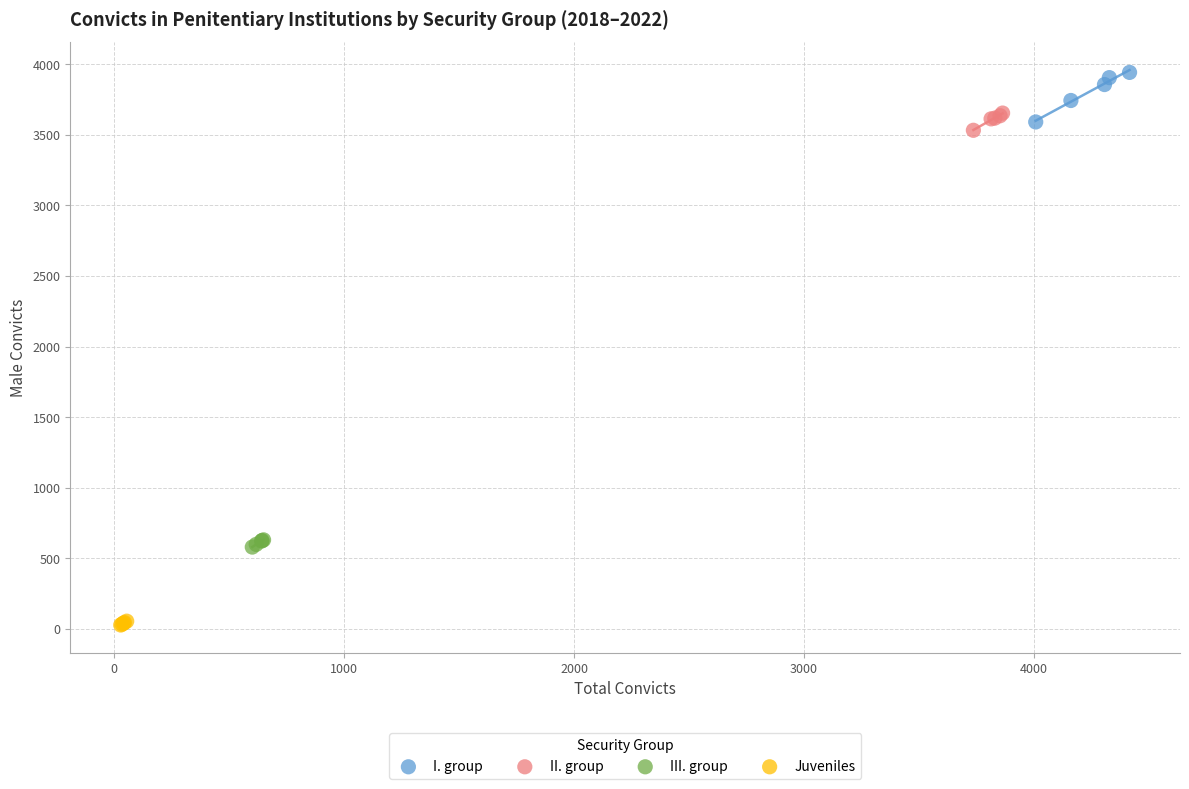

Which series reaches the minimum Y coordinate?

Juveniles